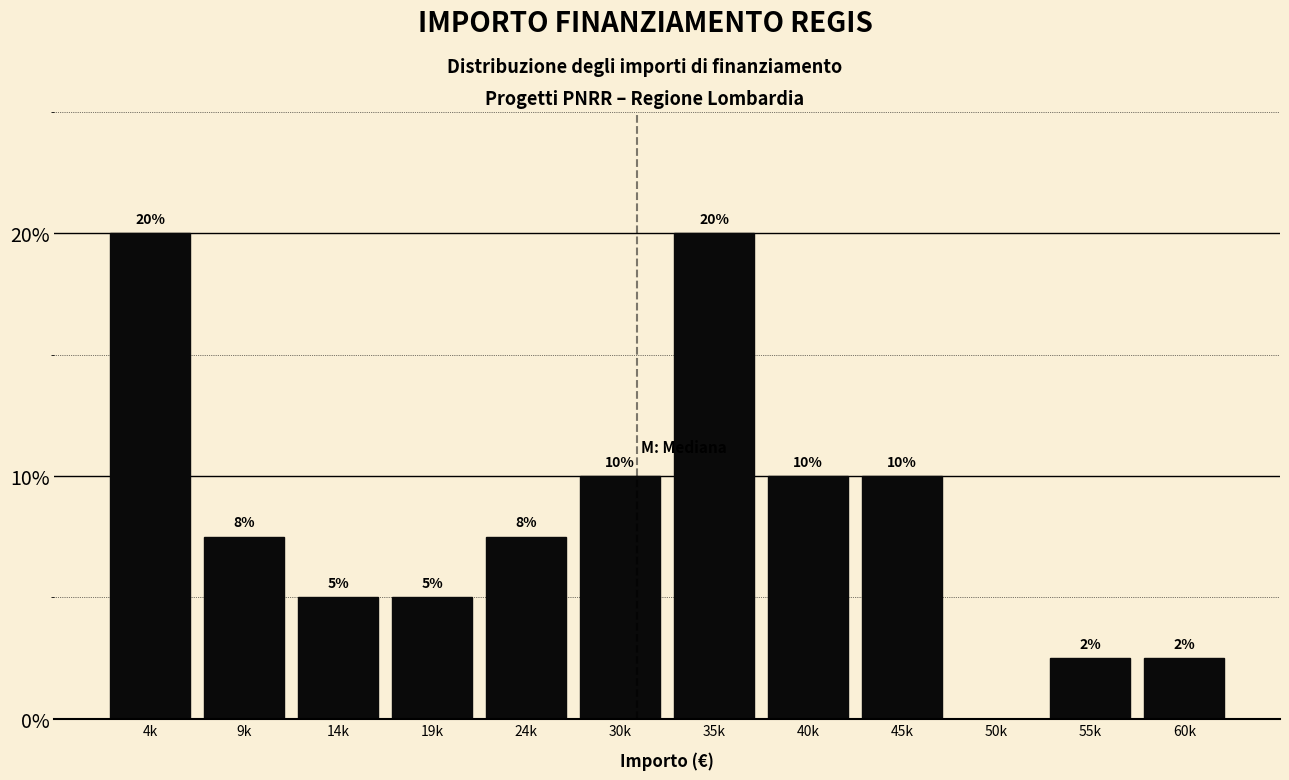

What is the maximum value shown in the chart?

20.0